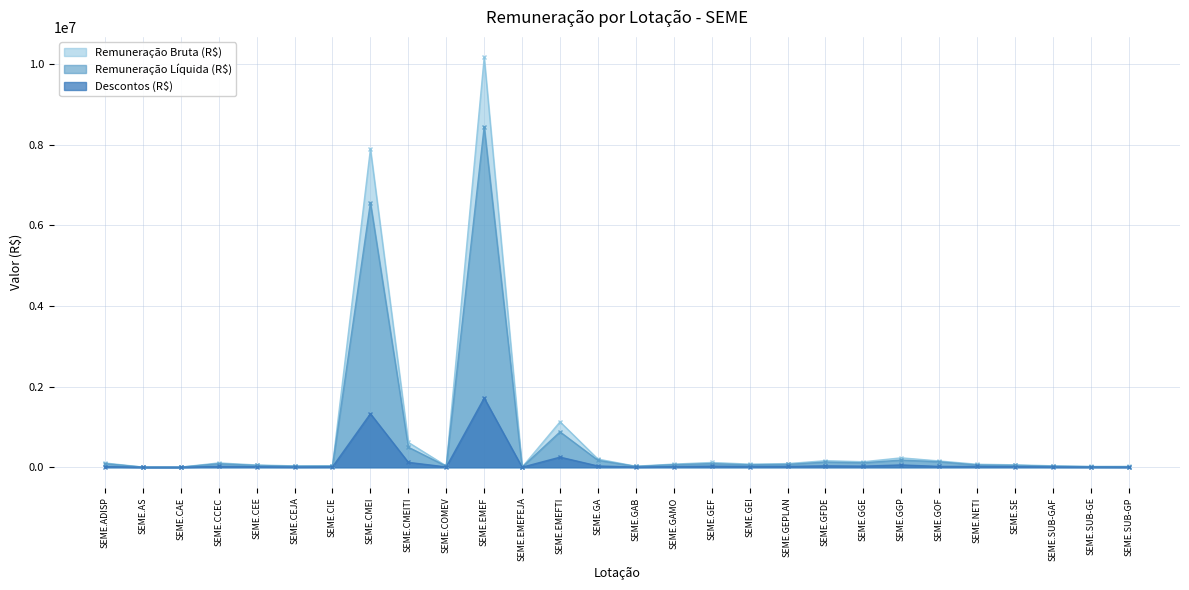

True or false: Remuneração Bruta (R$) and Descontos (R$) intersect in this chart.

False